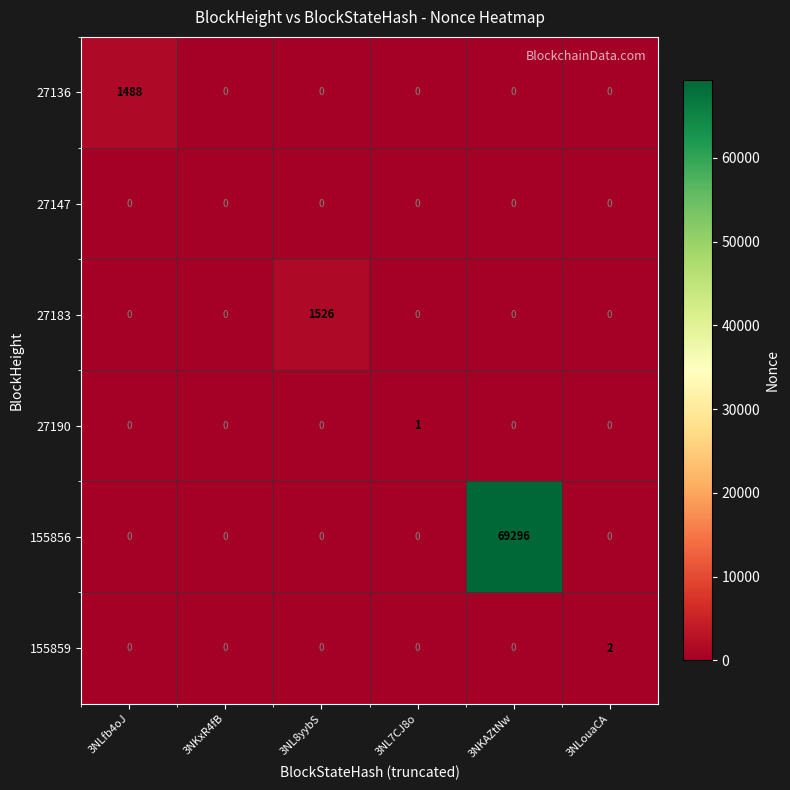

How many distinct data groups are displayed?

6